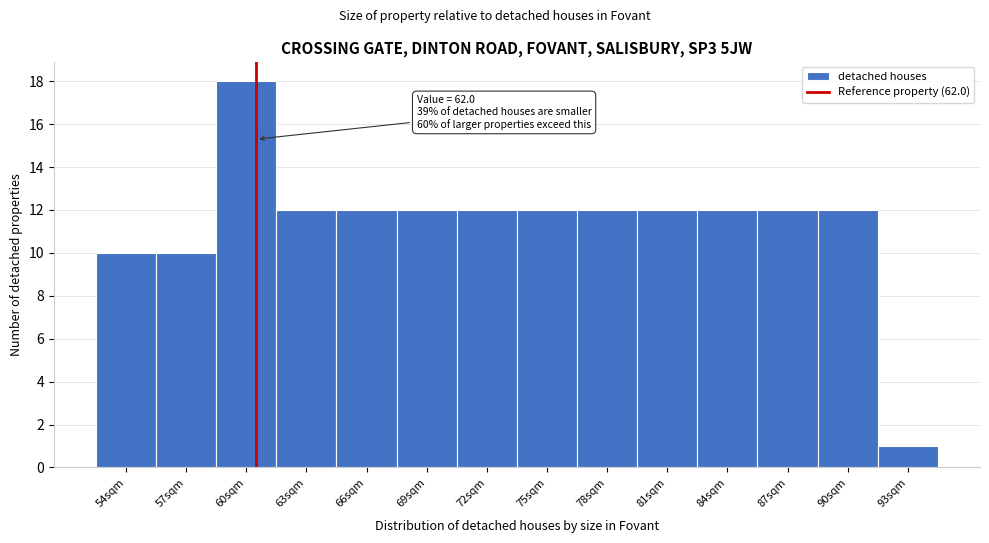

Reading left to right, what are all the values shown in this chart?

54sqm=10	57sqm=10	60sqm=18	63sqm=12	66sqm=12	69sqm=12	72sqm=12	75sqm=12	78sqm=12	81sqm=12	84sqm=12	87sqm=12	90sqm=12	93sqm=1